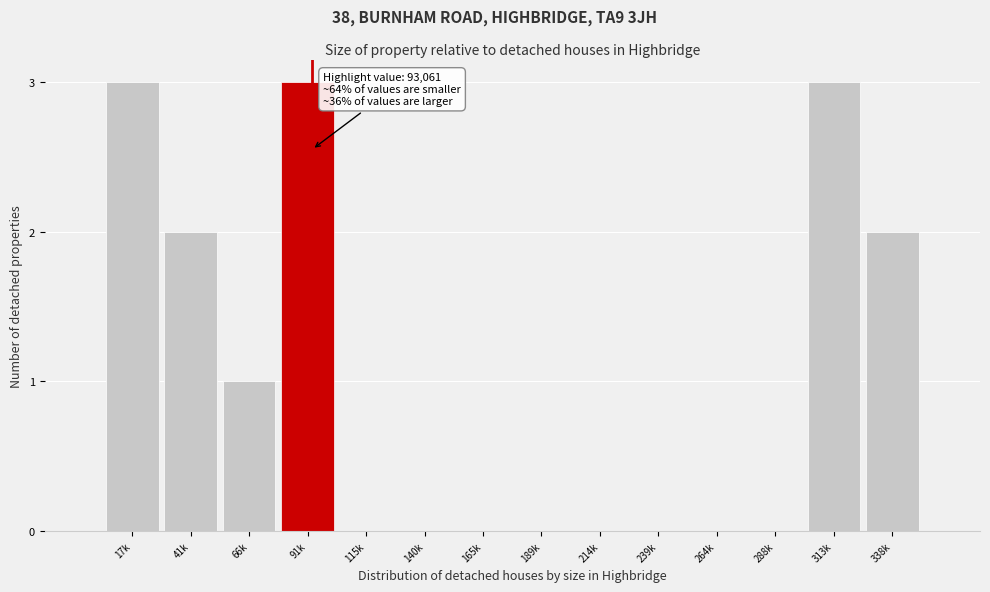

Reading left to right, list all the values displayed in this chart.

17k=3	41k=2	66k=1	91k=3	115k=0	140k=0	165k=0	189k=0	214k=0	239k=0	264k=0	288k=0	313k=3	338k=2